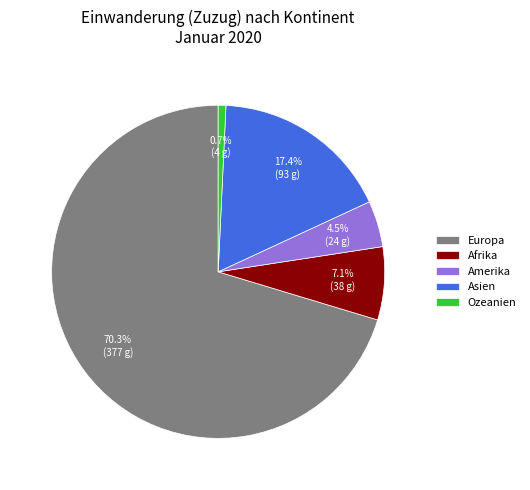

Which category has the biggest portion of the pie?

Europa